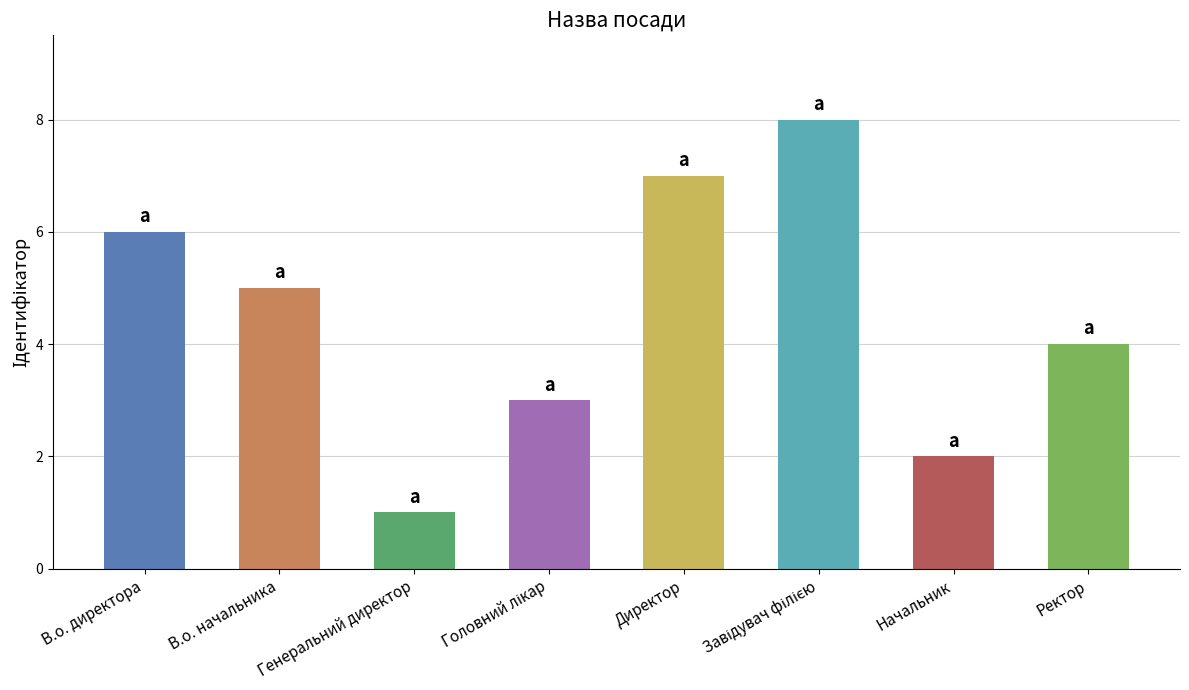

At which label does the data first exceed 5?

В.о. директора